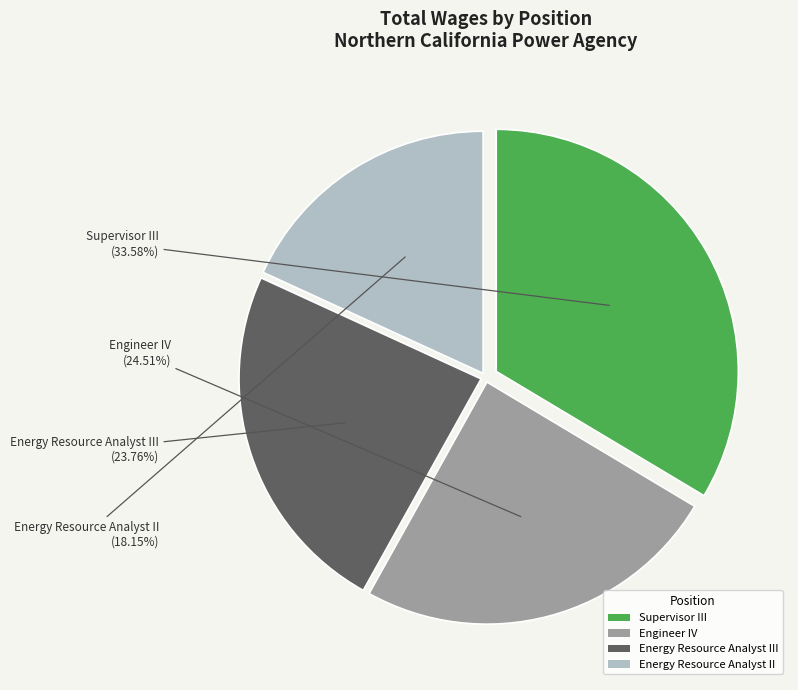

How much of the chart is everything except Supervisor III?

66.4%